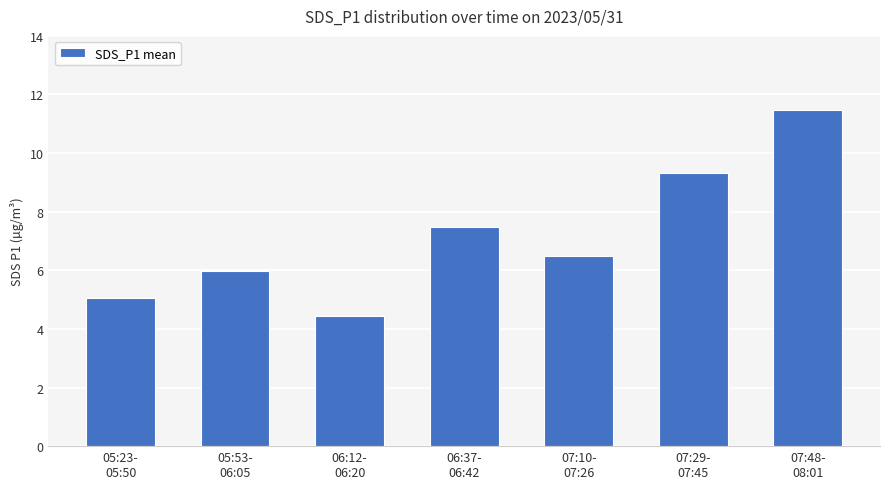

What is the sum of all values?

50.2